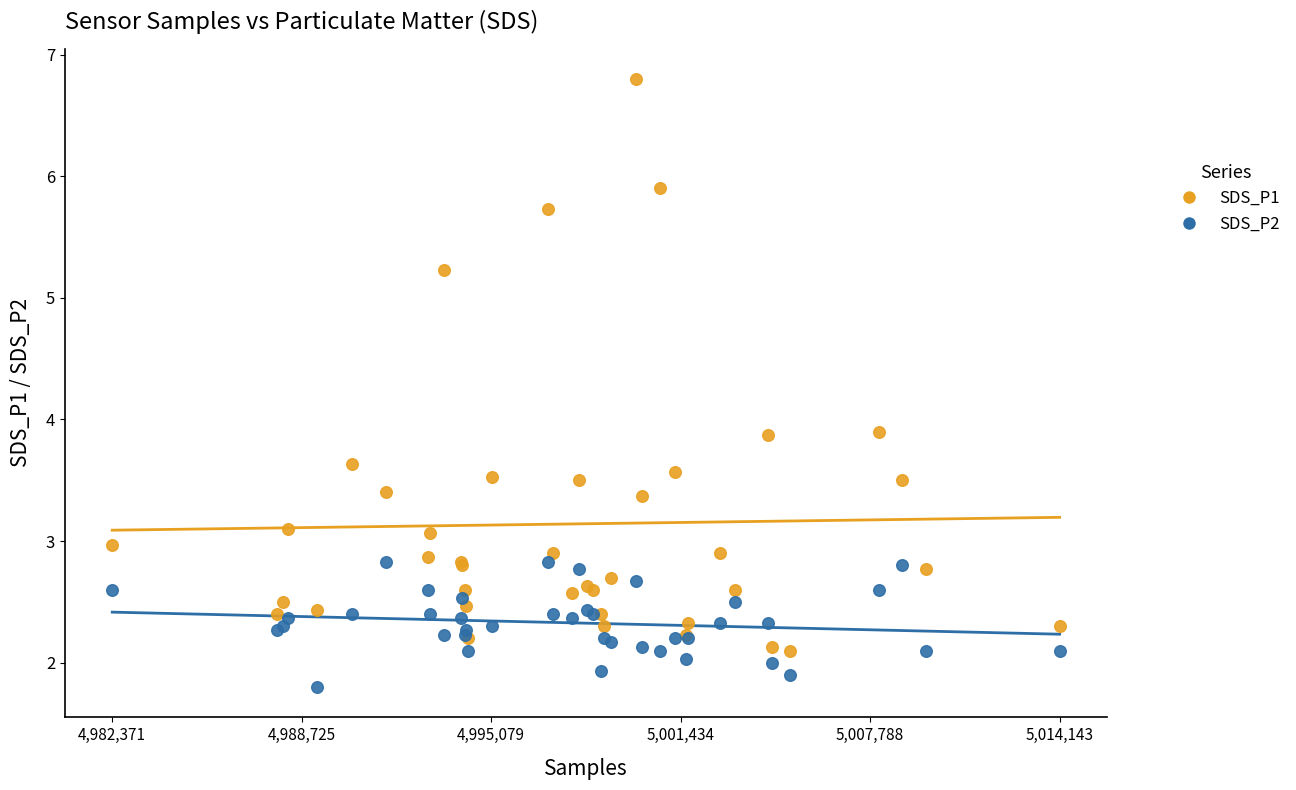

Which series contains the highest Y value?

SDS_P1